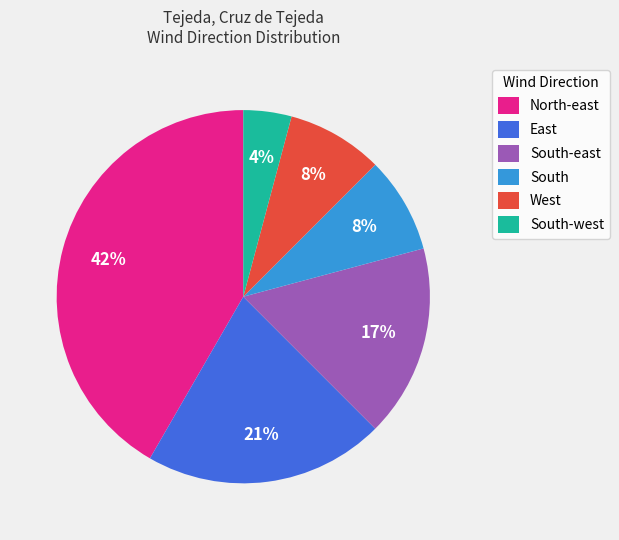

The East slice represents 21% of the pie. True or false?

True